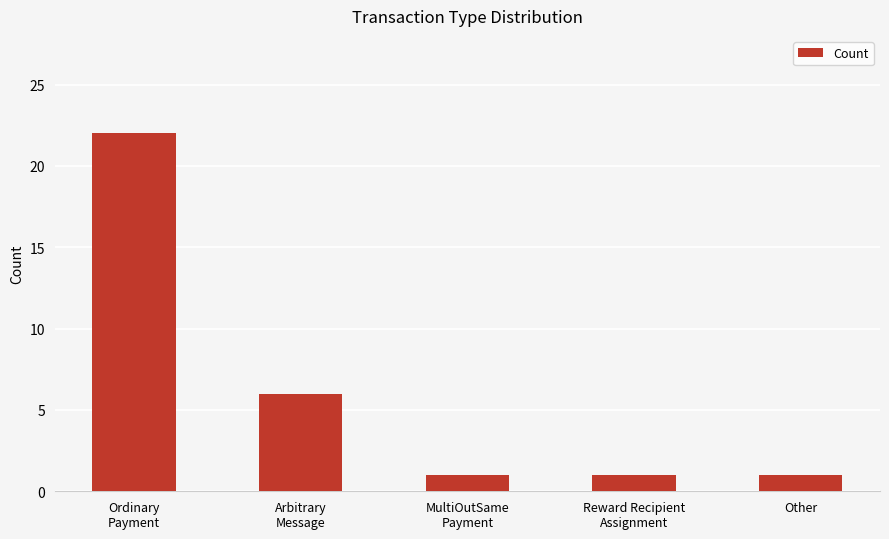

What is the change in value from Arbitrary
Message to MultiOutSame
Payment?

-5